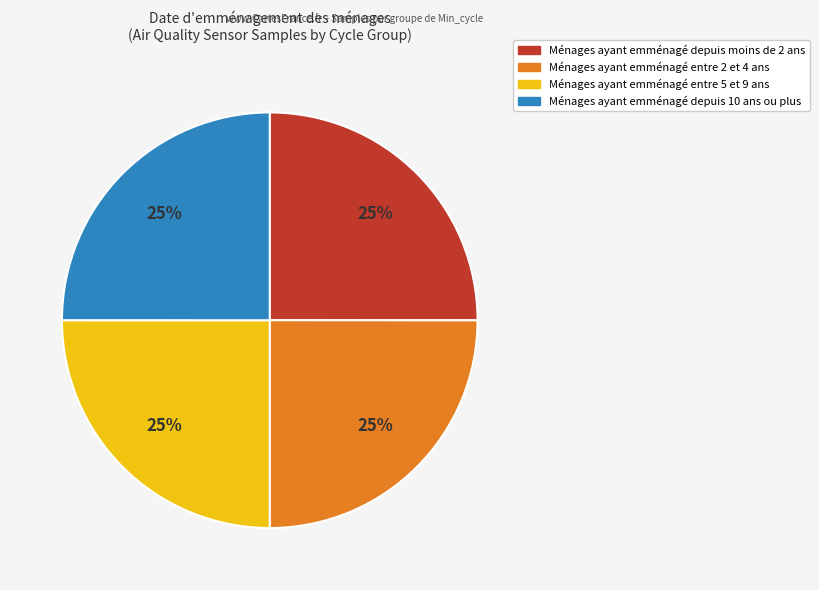

To the nearest percent, what is the average slice percentage?

25%